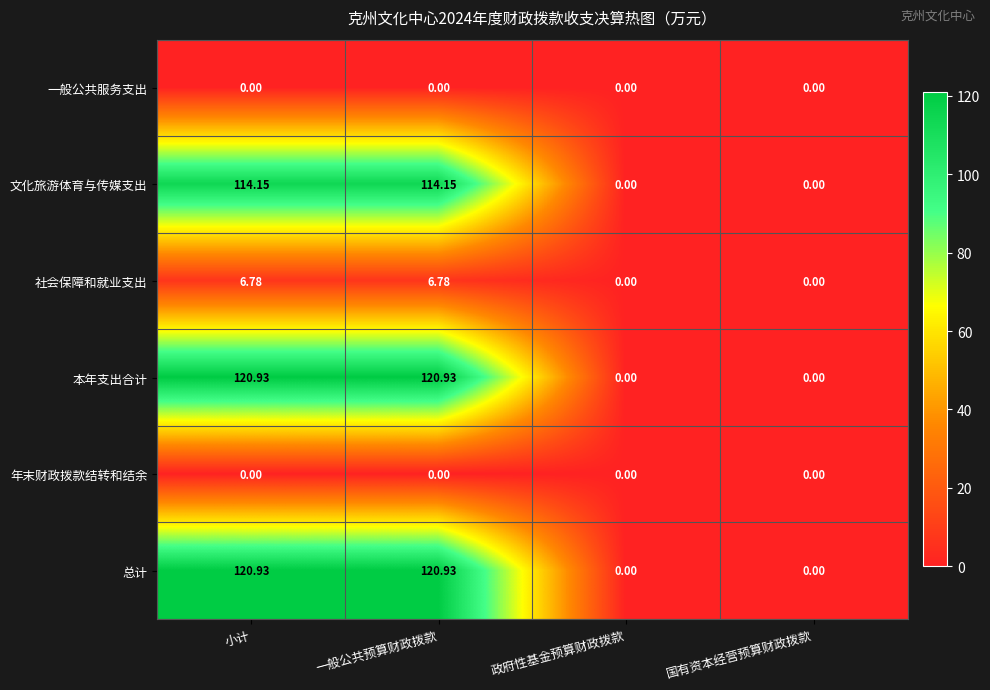

How many values in the 文化旅游体育与传媒支出 series are below 114?

2